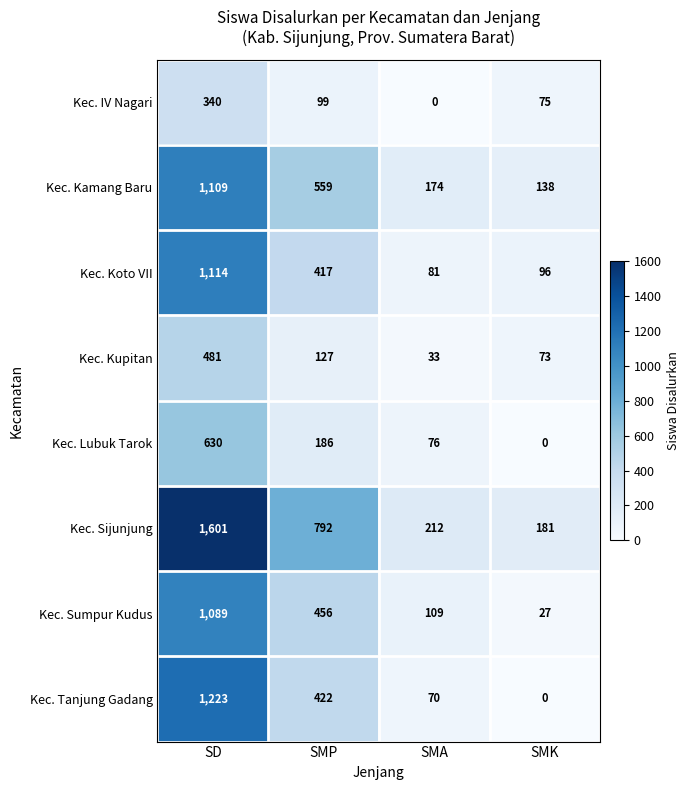

Rank the series at SD from highest to lowest value.

Kec. Sijunjung, Kec. Tanjung Gadang, Kec. Koto VII, Kec. Kamang Baru, Kec. Sumpur Kudus, Kec. Lubuk Tarok, Kec. Kupitan, Kec. IV Nagari